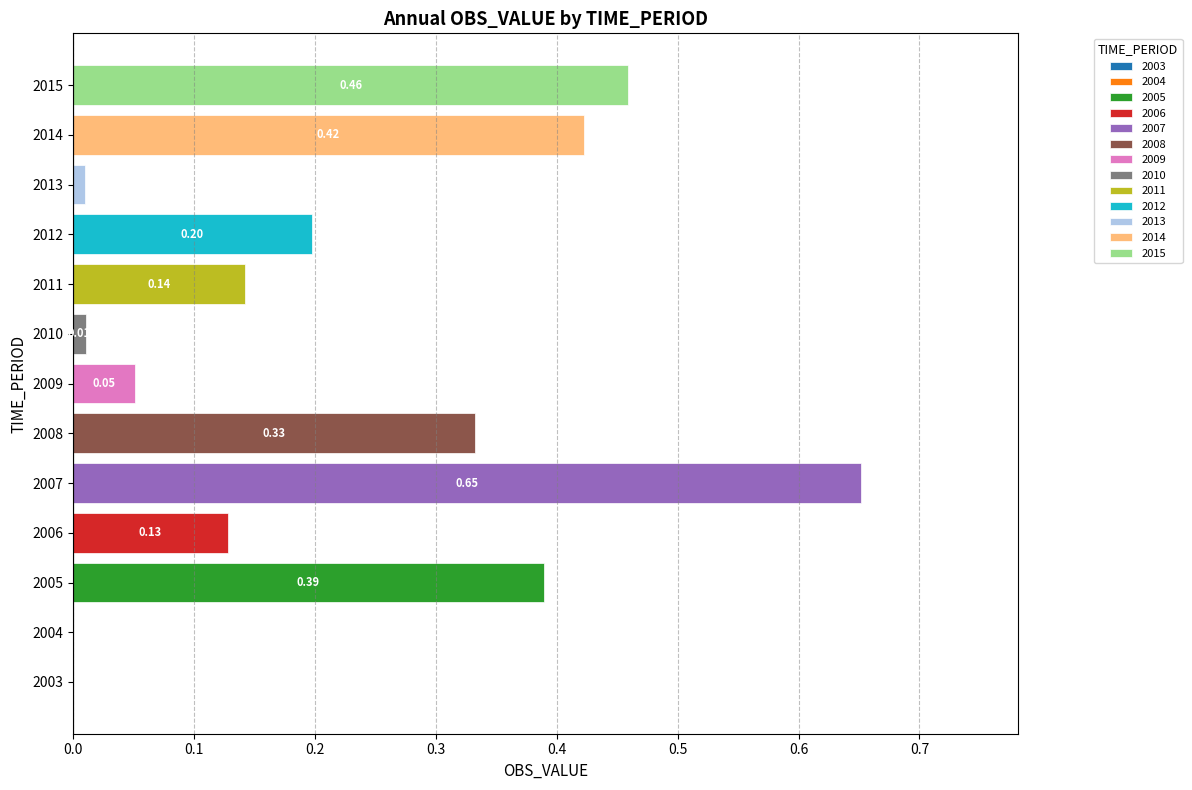

List the labels in order of value, smallest first.

2003, 2004, 2013, 2010, 2009, 2006, 2011, 2012, 2008, 2005, 2014, 2015, 2007